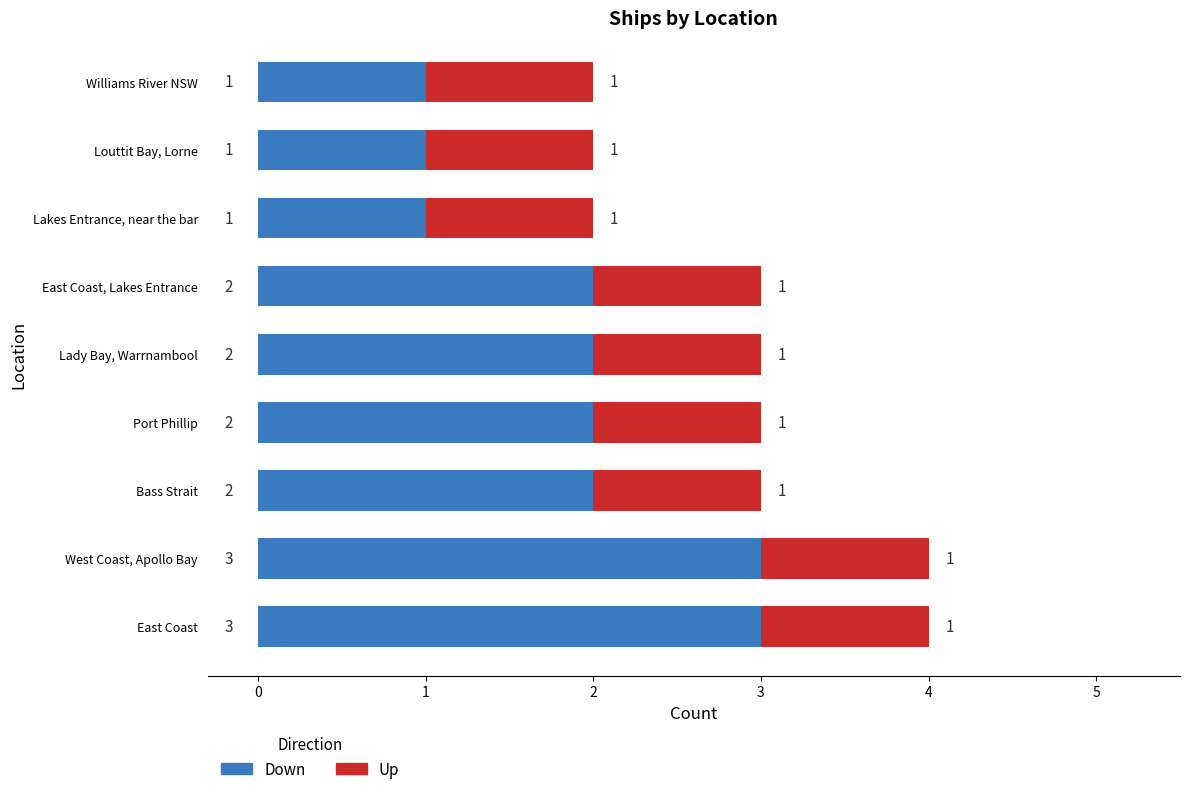

True or false: Down has a value of 2 at Lakes Entrance, near the bar.

False